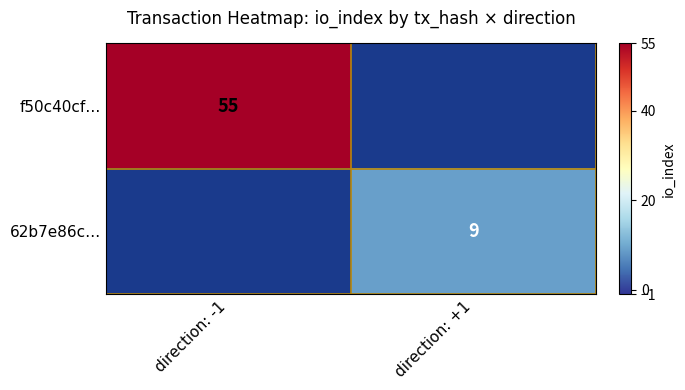

The f50c40cf… series shows 55 at direction: -1. True or false?

True